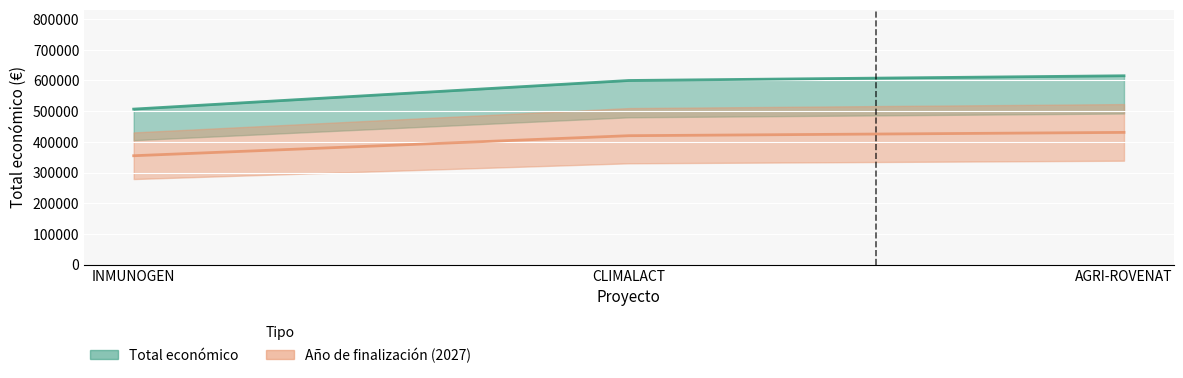

Is it true that the value at INMUNOGEN is 506703?

True